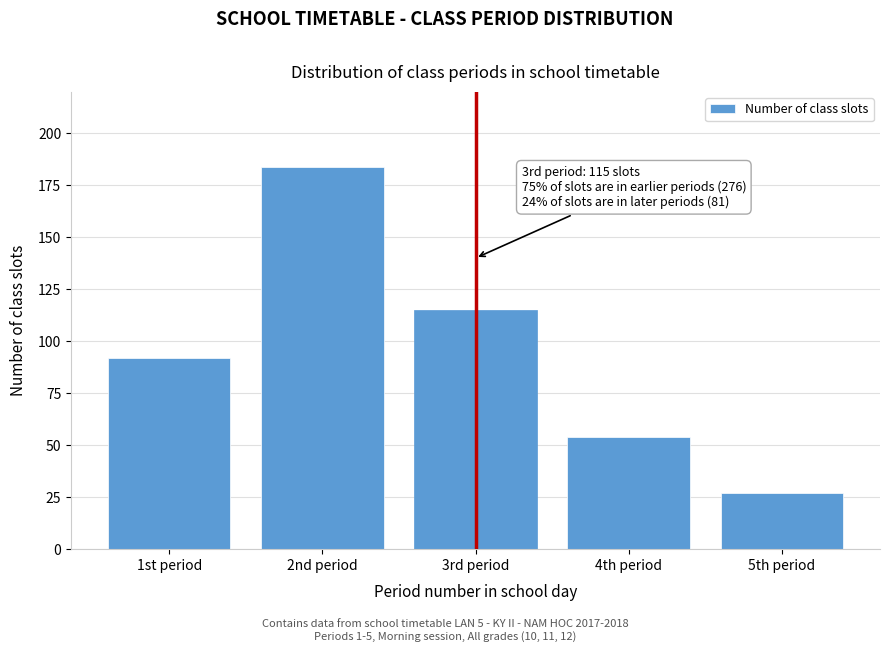

Reading left to right, transcribe all the data shown in this chart.

92	184	115	54	27